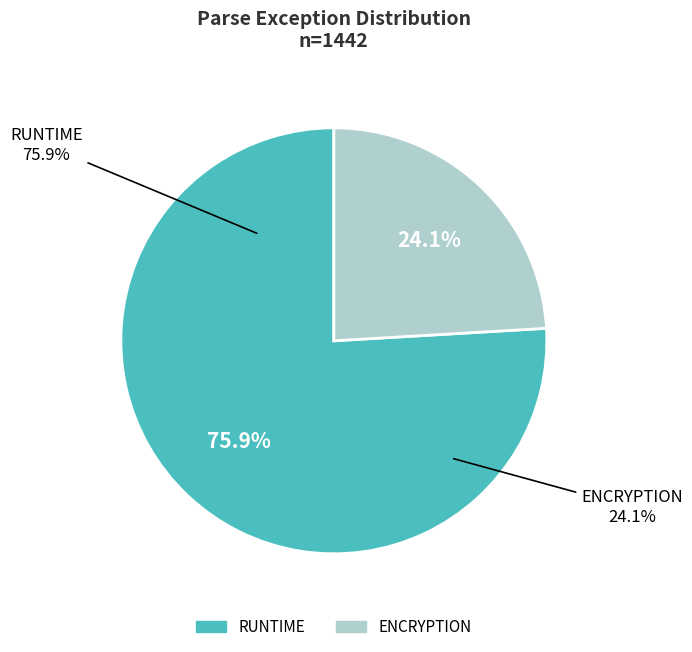

Rank the categories by value from highest to lowest.

RUNTIME, ENCRYPTION